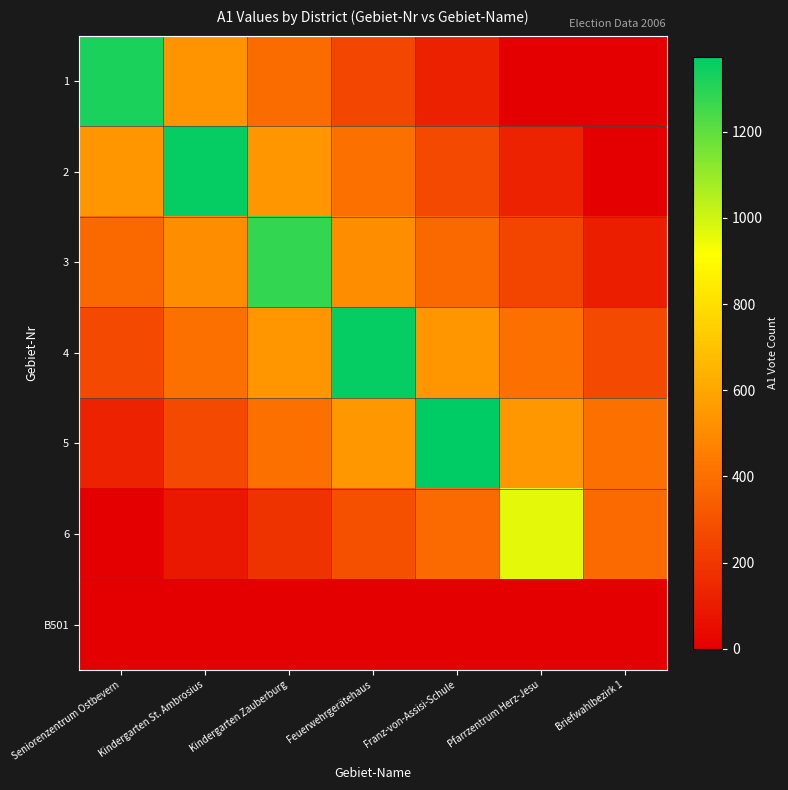

Between Feuerwehrgerätehaus and Pfarrzentrum Herz-Jesu, which series saw the biggest shift?

4